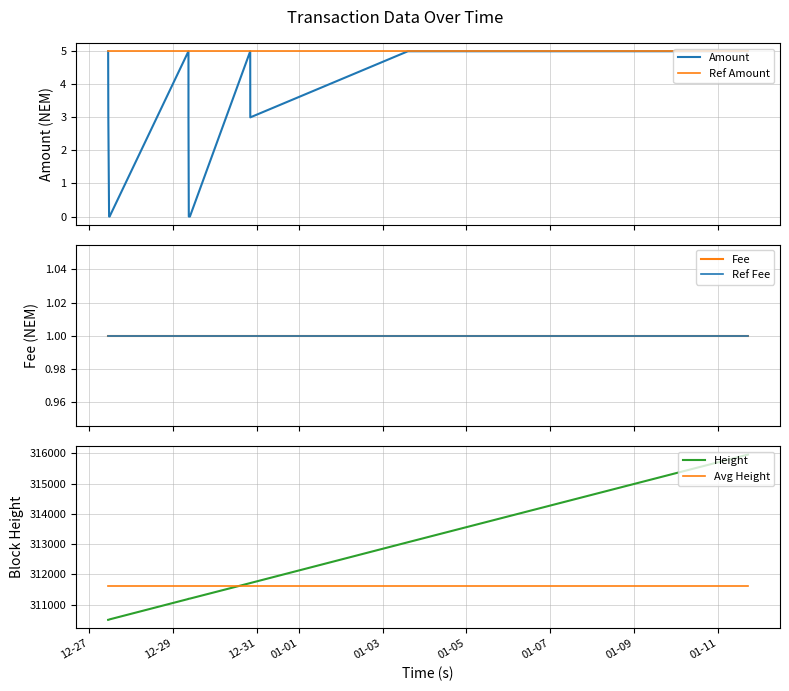

True or false: Height and Ref Amount intersect in this chart.

False